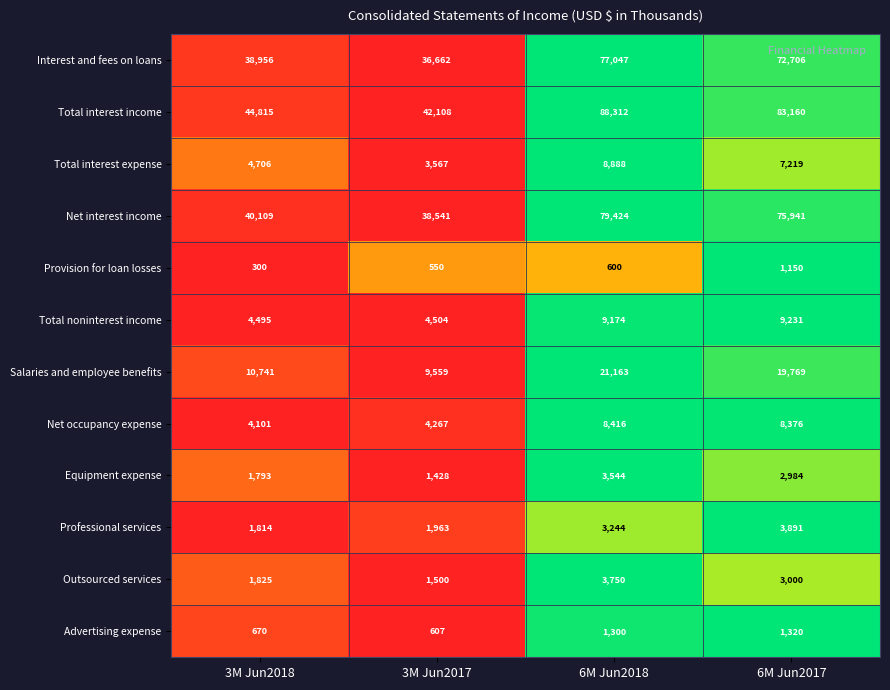

The Outsourced services series shows 1301 at 6M Jun2018. True or false?

False